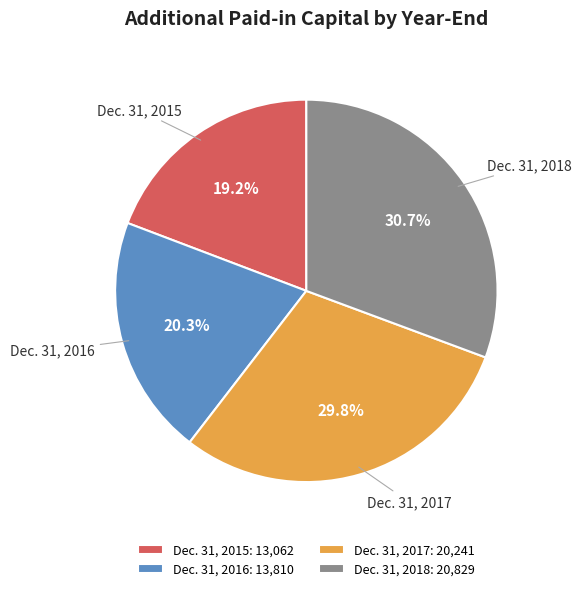

Count the number of slices in the pie.

4